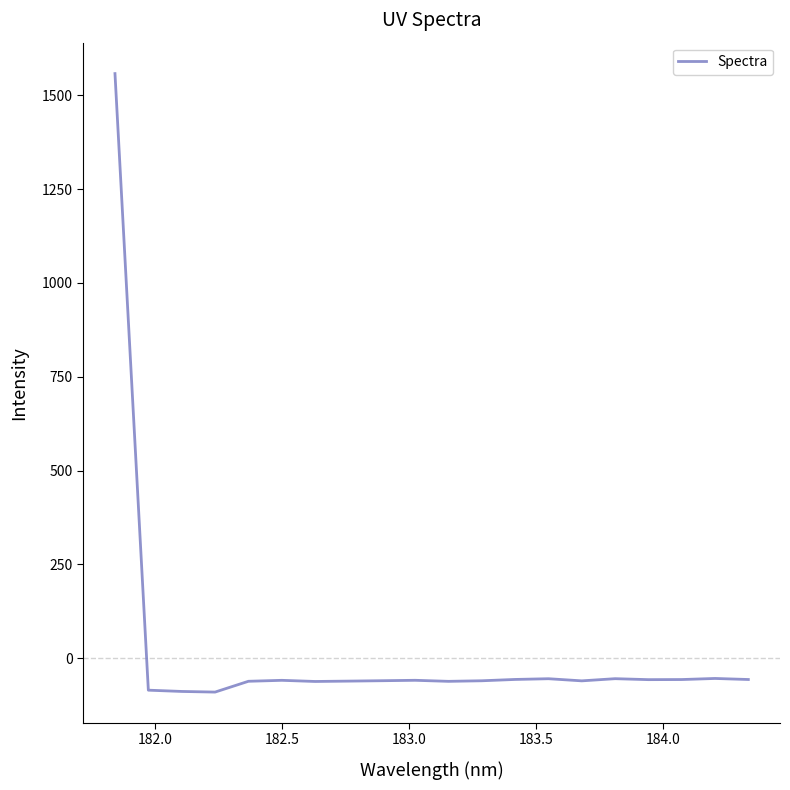

What is the maximum value shown in the chart?

1557.9